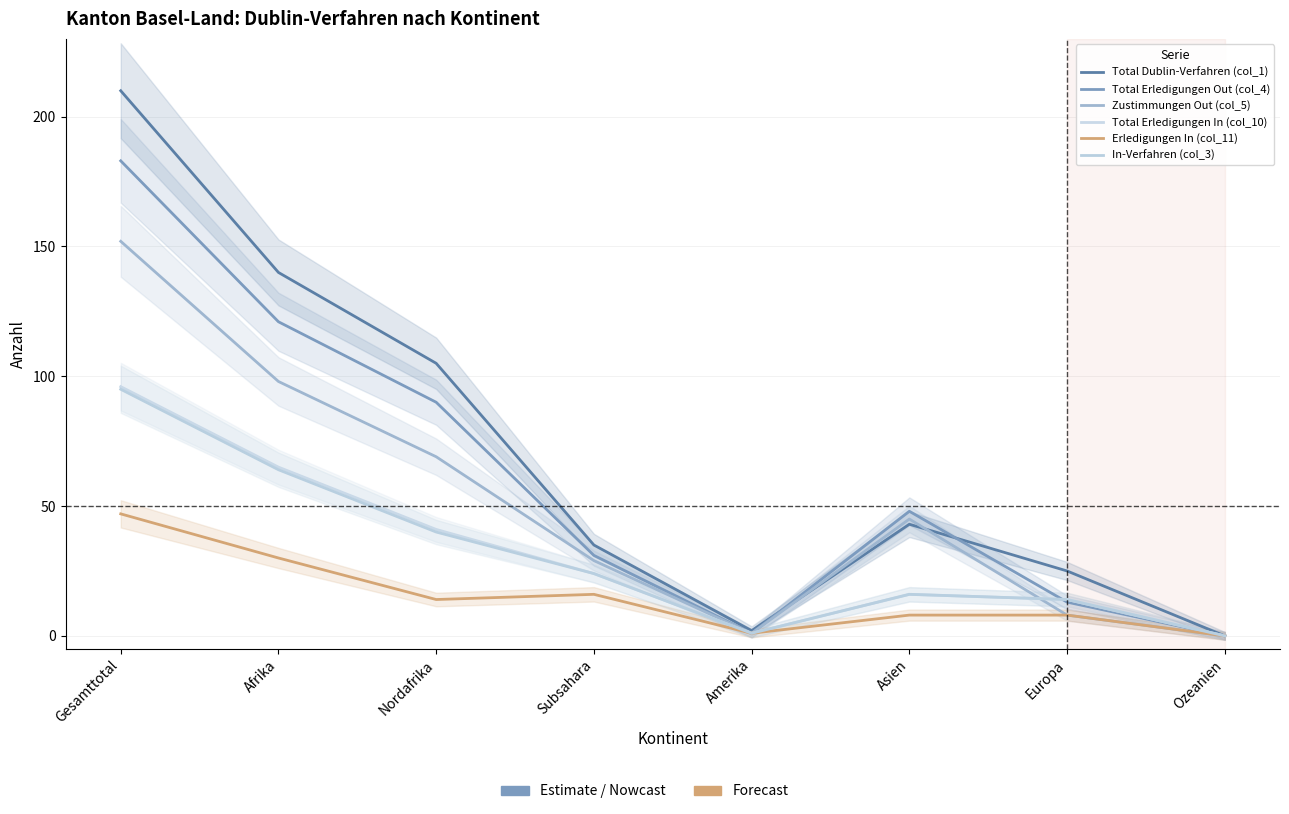

How many categories are shown in the chart?

8